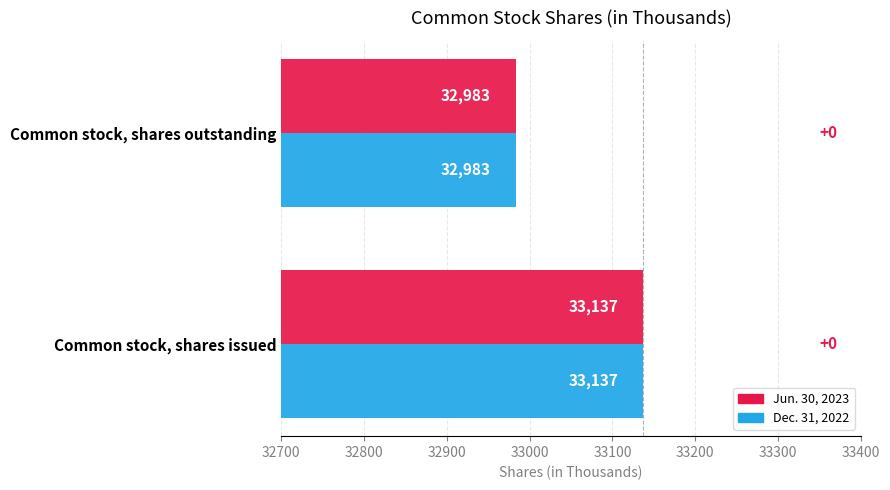

At which label does Jun. 30, 2023 reach its minimum?

Common stock, shares outstanding